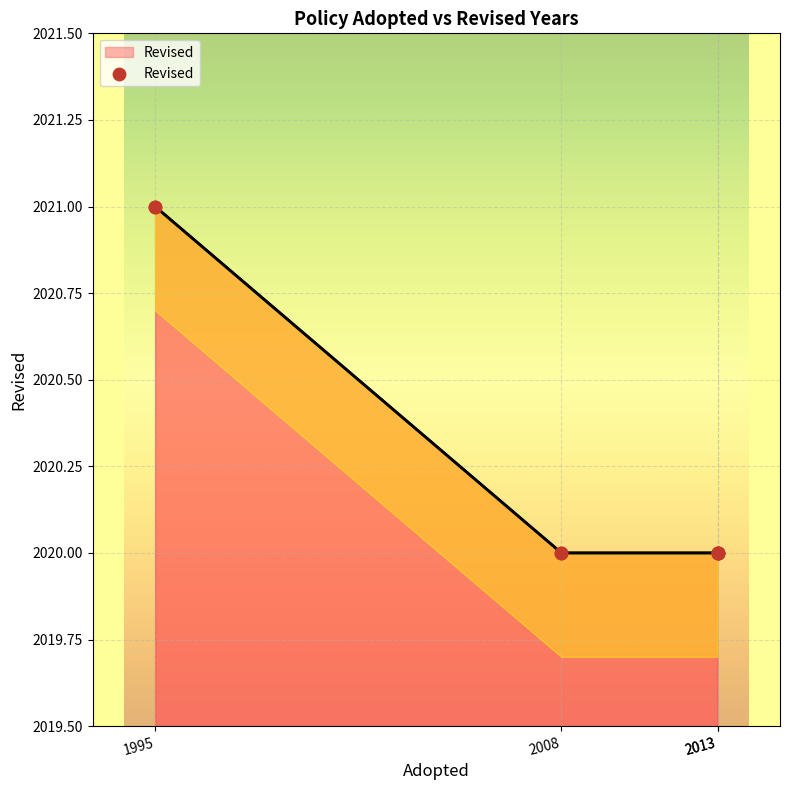

Approximately how many times larger is the value at 2013 compared to 2008?

1.0